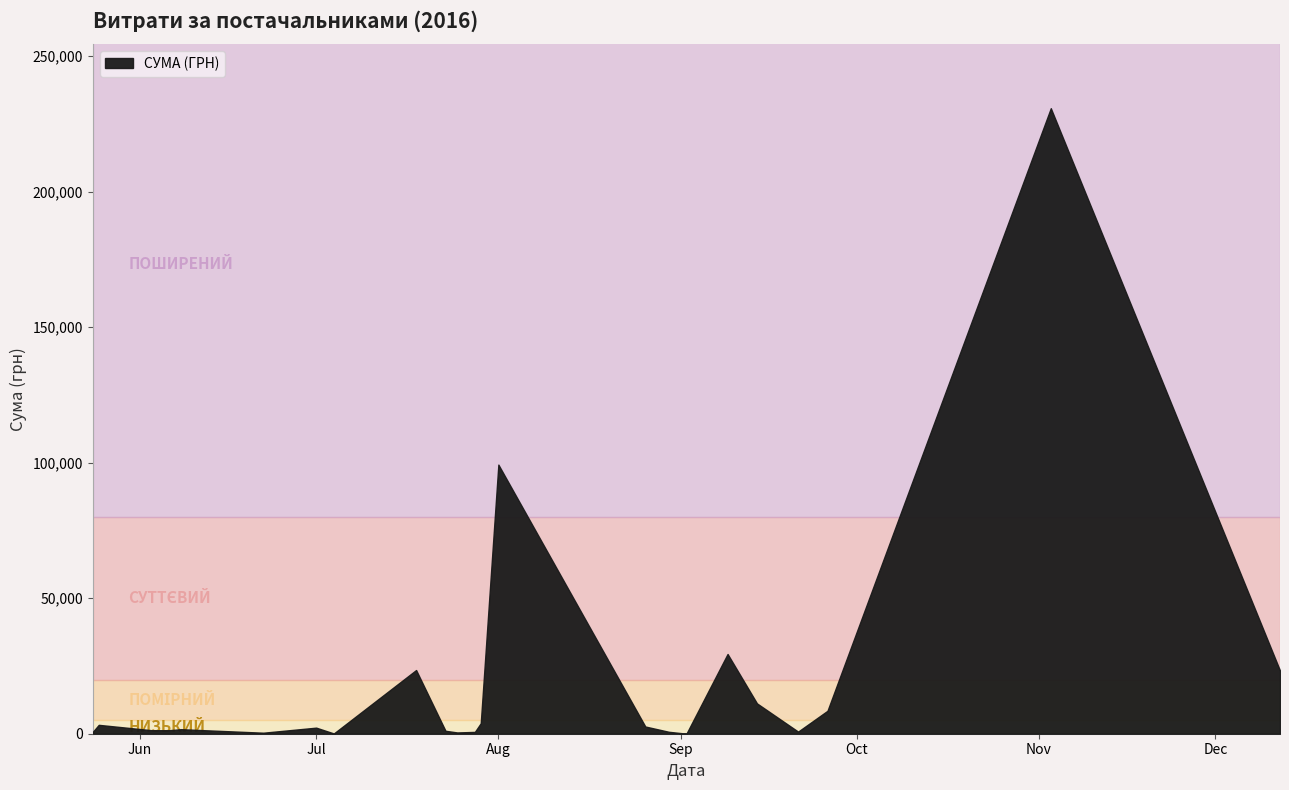

What is the label of the 14th point from the left?

14.09.2016